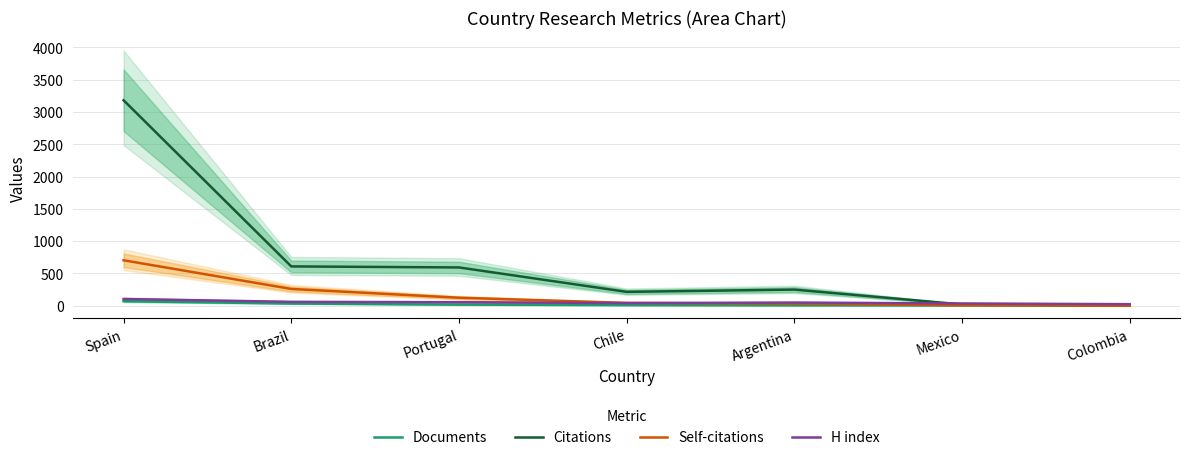

What is the average value of the Documents series?

20